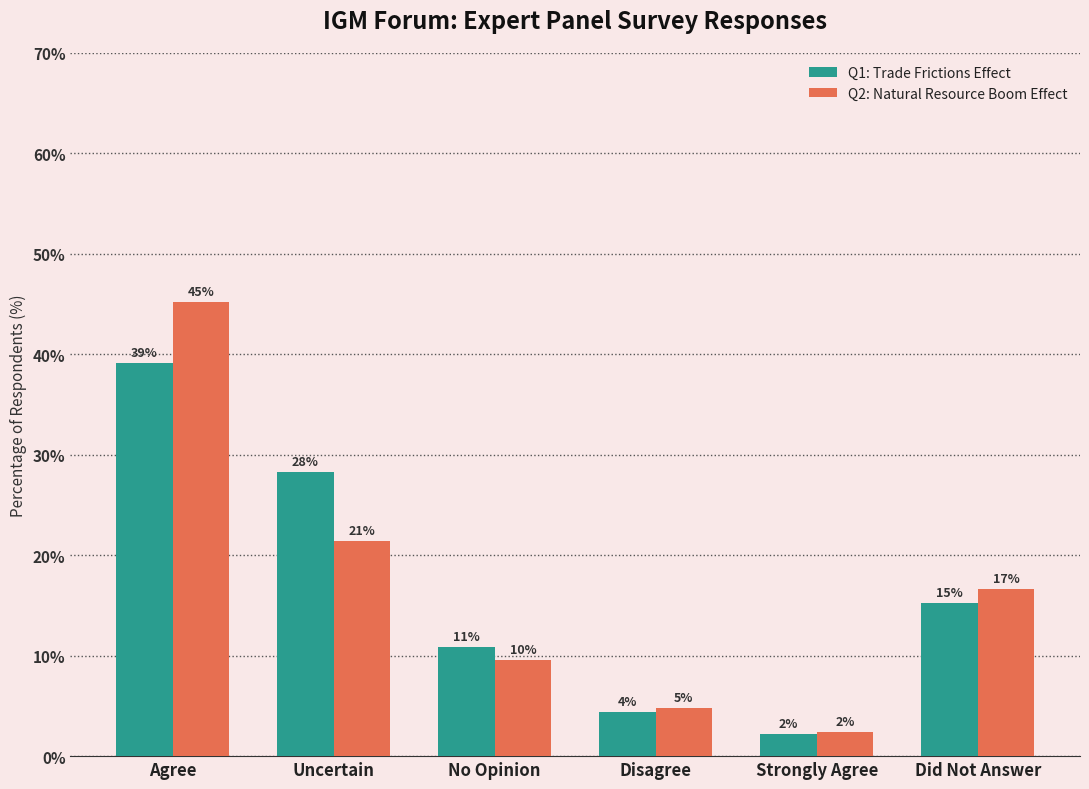

The value of Q2: Natural Resource Boom Effect at Agree is 45.2. True or false?

True